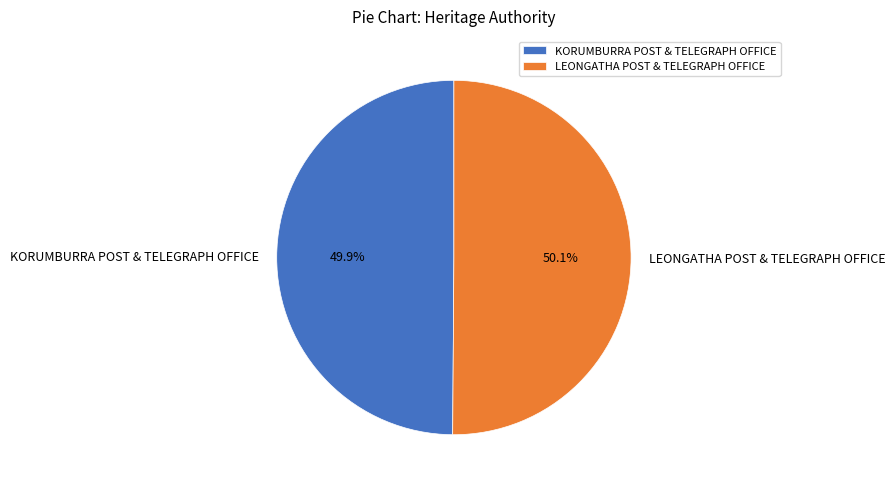

Is there any slice that represents more than half of the pie?

Yes